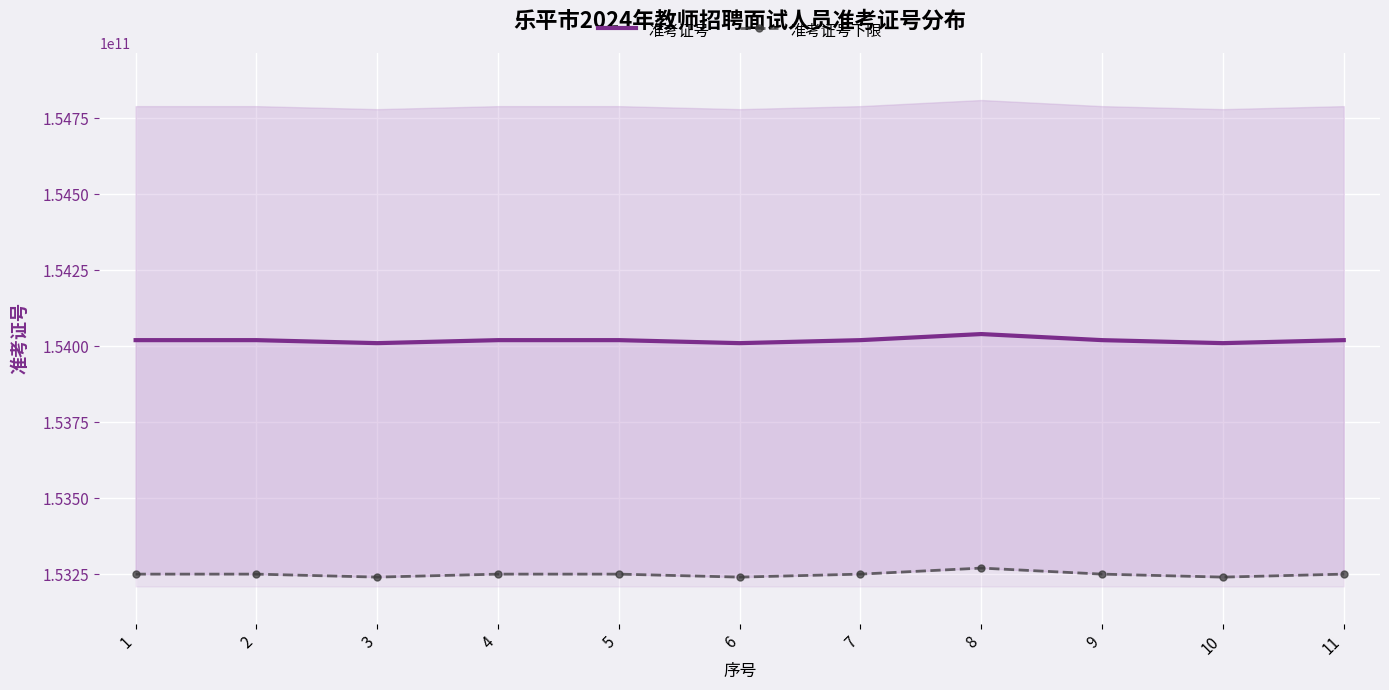

What is the approximate value of 准考证号 at 5?

154020105408